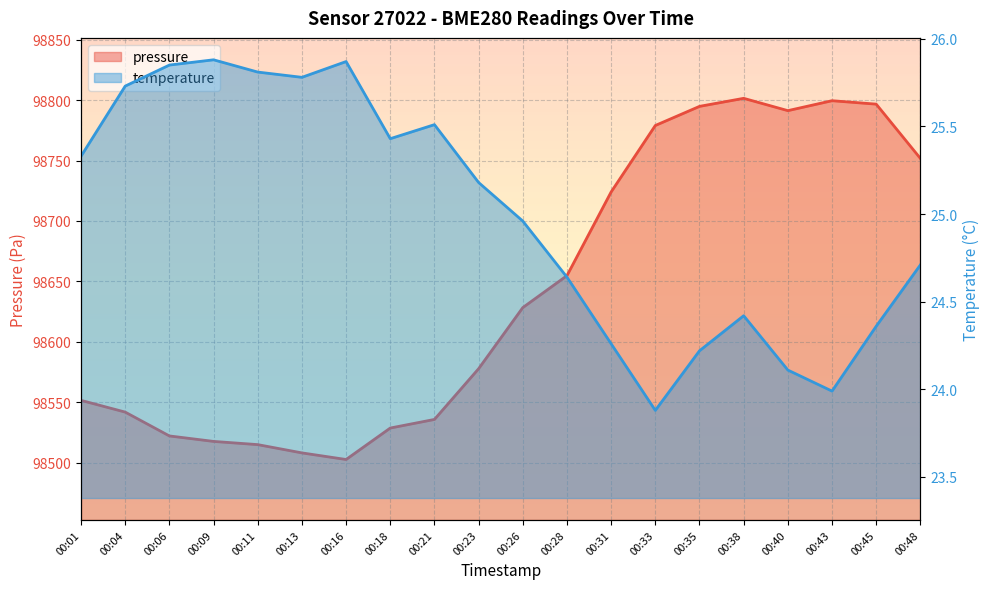

Is it true that pressure equals 162861.0 at 00:31?

False